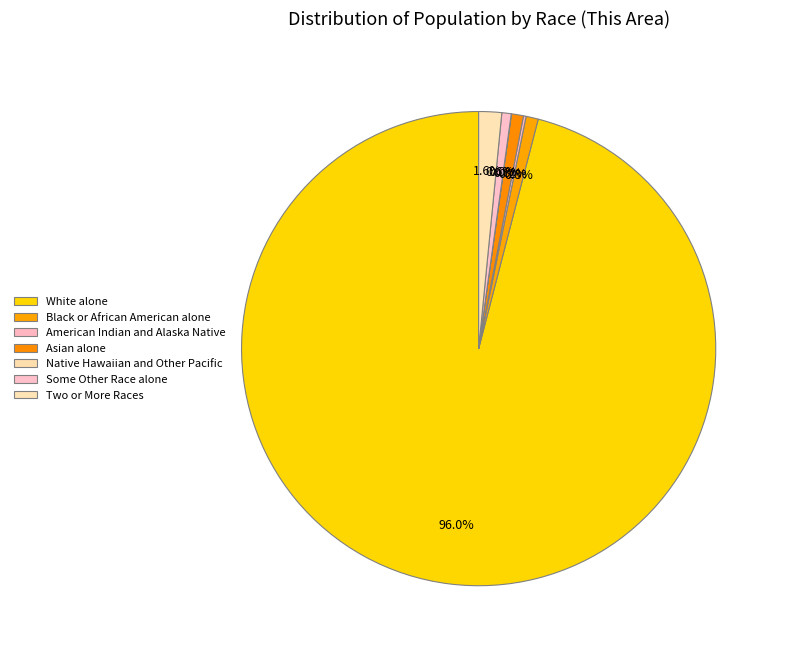

The American Indian and Alaska Native slice represents 1% of the pie. True or false?

False